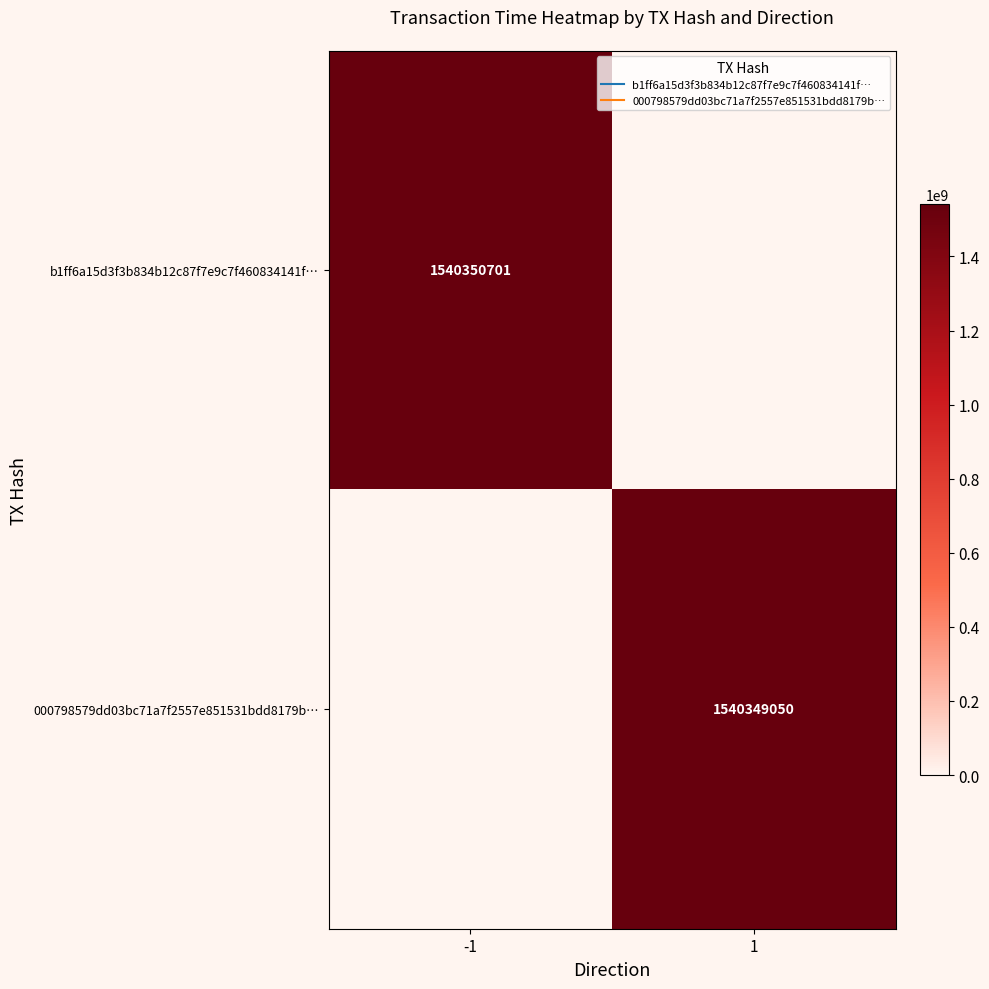

Which series changed the most between -1 and 1?

b1ff6a15d3f3b834b12c87f7e9c7f460834141f…